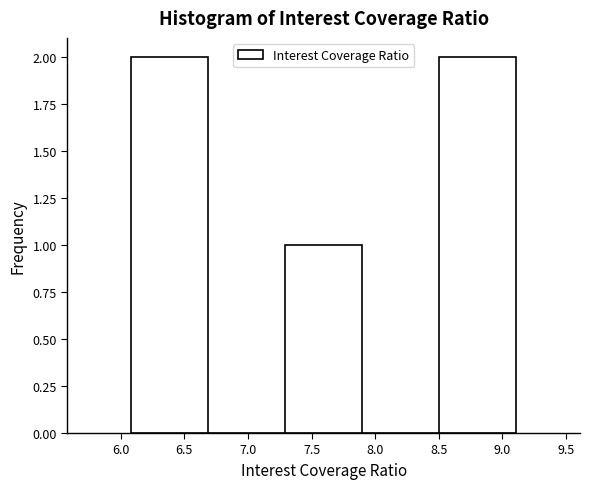

What is the height of the bar covering 7.3 to 7.9 on the x-axis? Neither the bar edges nor the heights are printed on the chart, so give them approximately, as read against the axes.

1